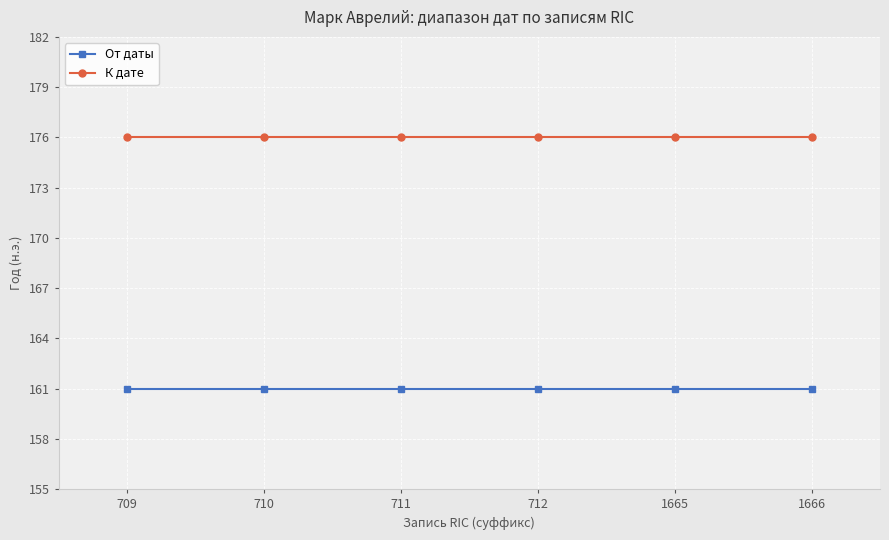

What is the minimum value for От даты?

161